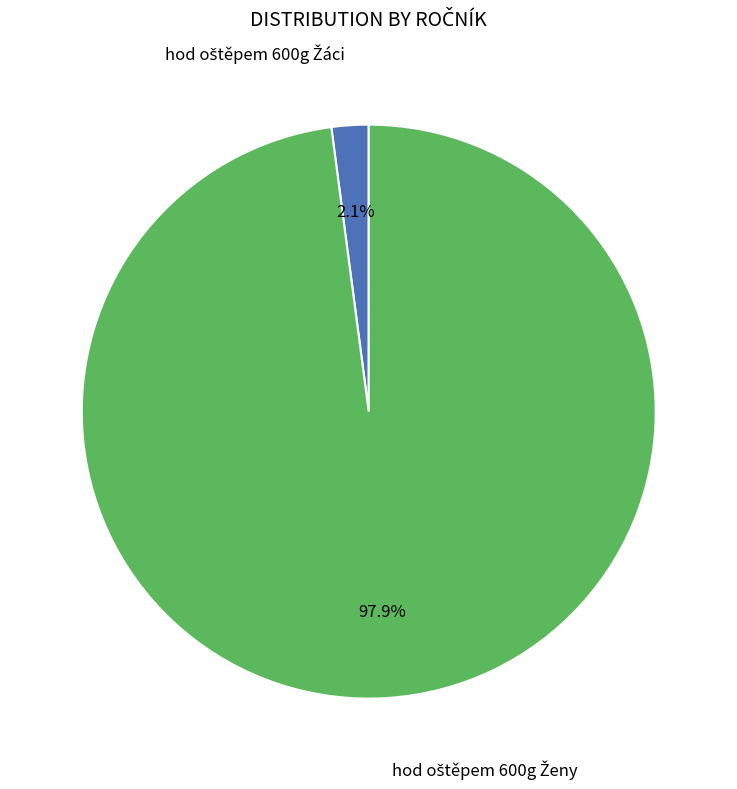

Is there a majority slice in this chart?

Yes